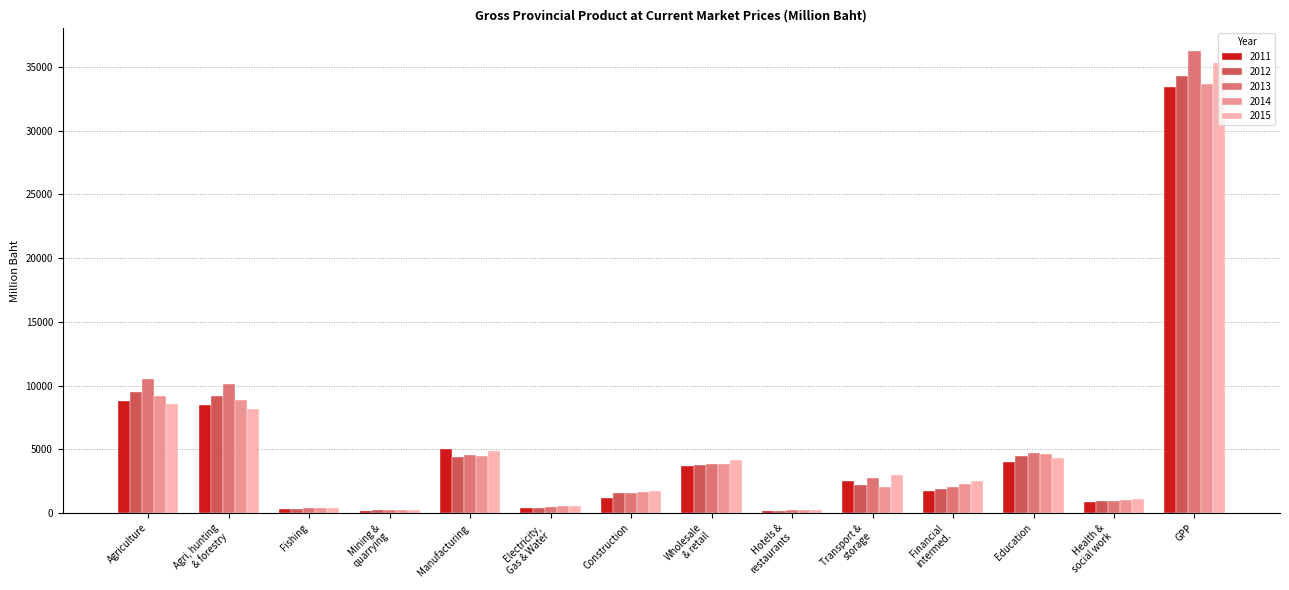

What is the difference between the 2015 values at Agriculture and Fishing?

8193.1